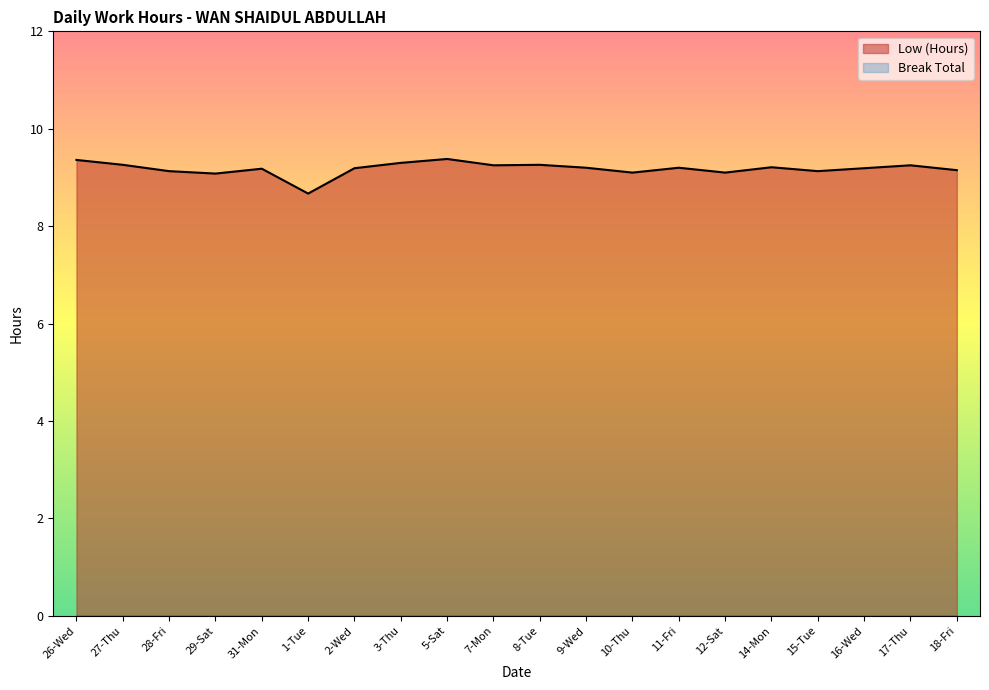

How many values are between 9 and 10?

19